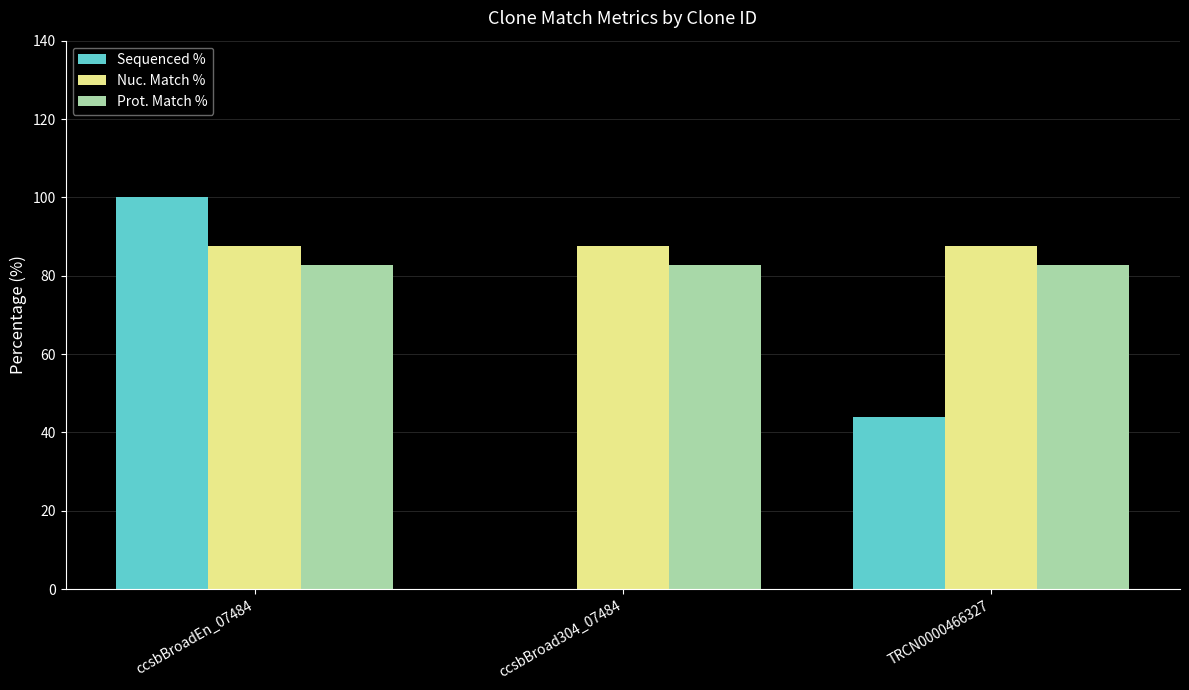

Read the Sequenced % value at TRCN0000466327.

43.9